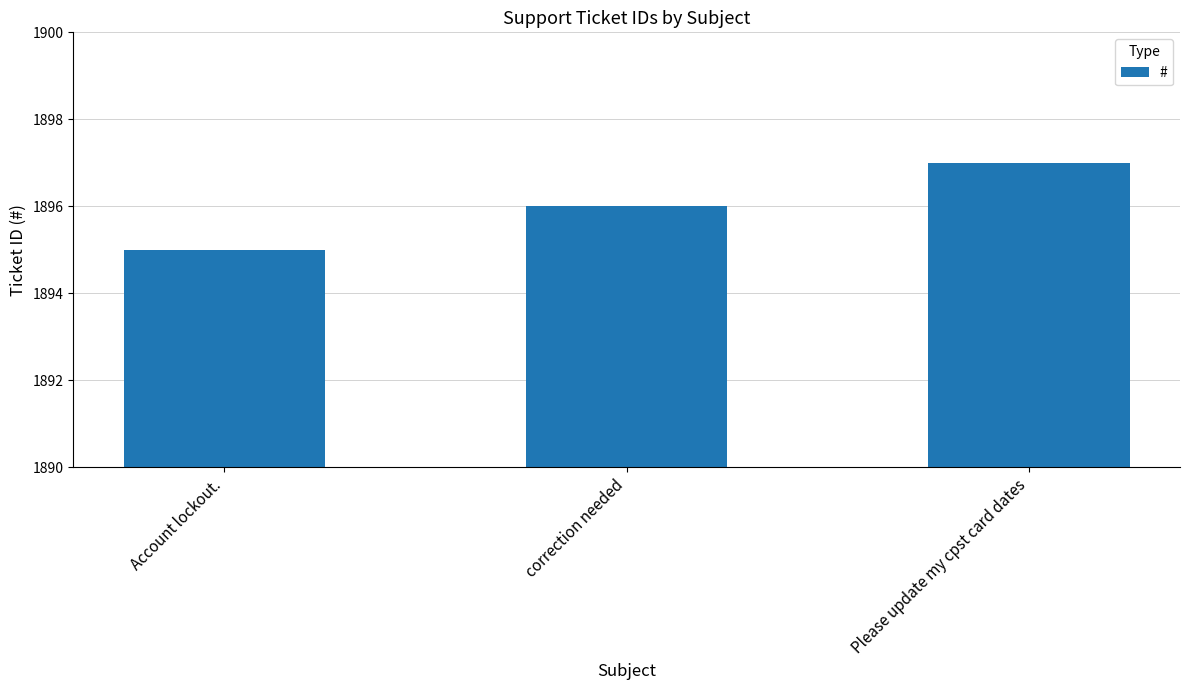

What is the sum of the values at correction needed and Please update my cpst card dates?

3793